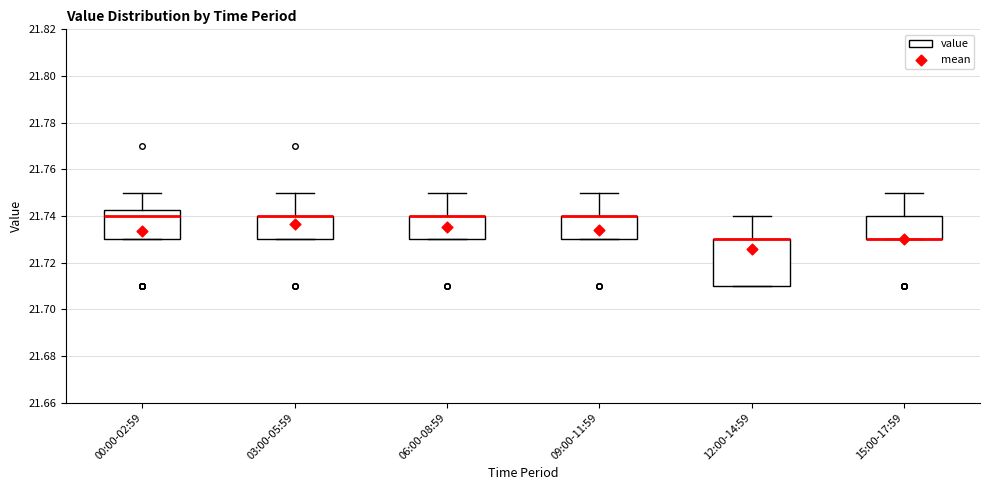

Reading left to right, transcribe this box plot: for each box, give where its median line is, the range the box spans, and where its two whiskers end, as read against the y-axis. The values are not printed on the chart, so give them approximately, as read against the axis.

00:00-02:59: median 21.740, box 21.730 to 21.742, whiskers 21.730 to 21.750
03:00-05:59: median 21.740 (drawn on the box's upper edge), box 21.730 to 21.740, whiskers 21.730 to 21.750
06:00-08:59: median 21.740 (drawn on the box's upper edge), box 21.730 to 21.740, whiskers 21.730 to 21.750
09:00-11:59: median 21.740 (drawn on the box's upper edge), box 21.730 to 21.740, whiskers 21.730 to 21.750
12:00-14:59: median 21.730 (drawn on the box's upper edge), box 21.710 to 21.730, whiskers 21.710 to 21.740
15:00-17:59: median 21.730 (drawn on the box's lower edge), box 21.730 to 21.740, whiskers 21.730 to 21.750